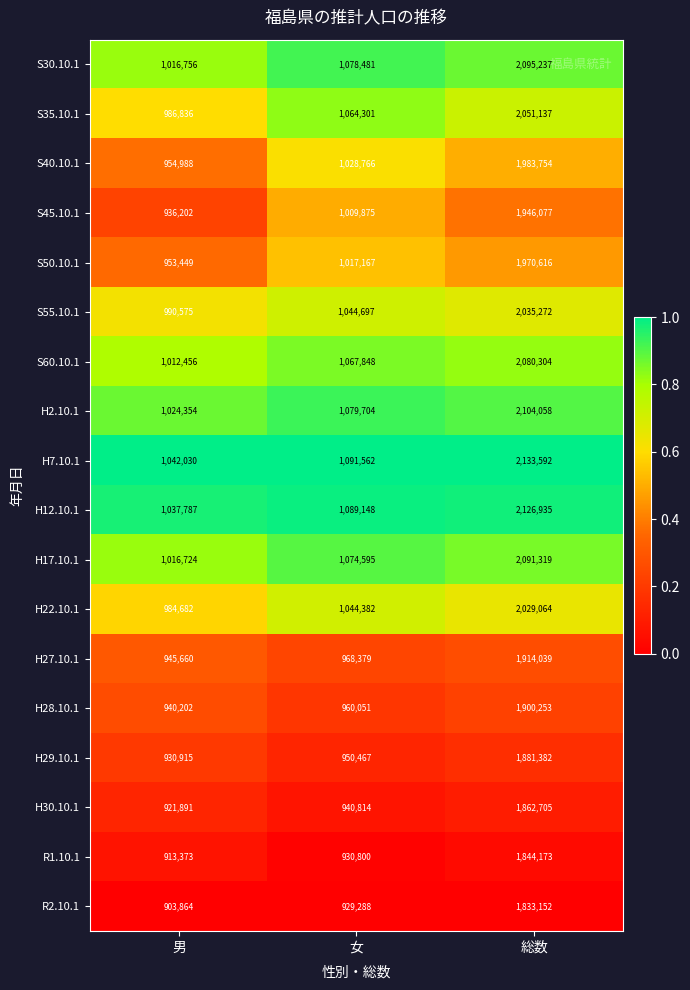

Count the number of categories in the chart.

3